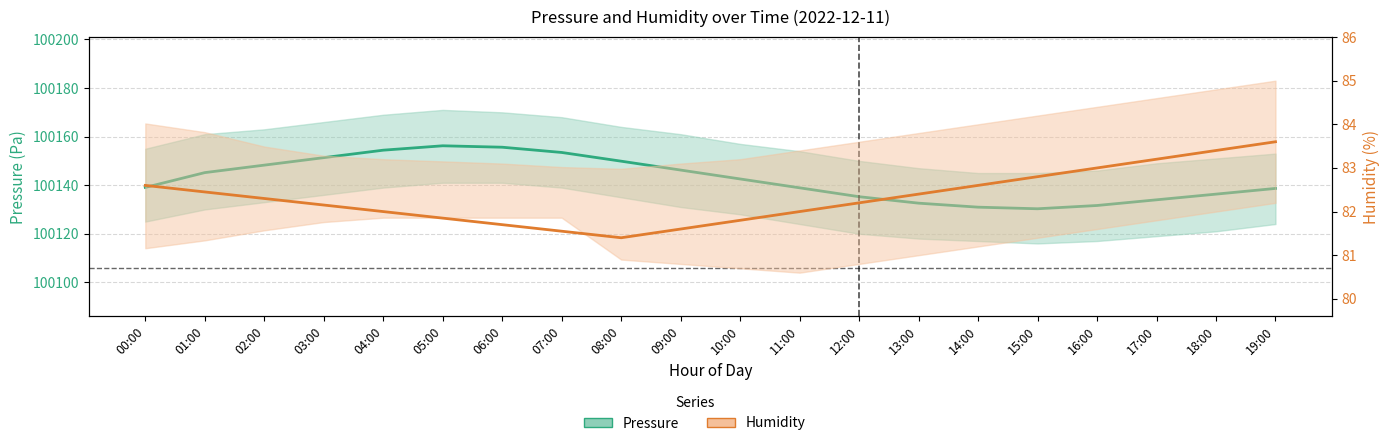

Rank the series at 13:00 from lowest to highest value.

humidity, pressure